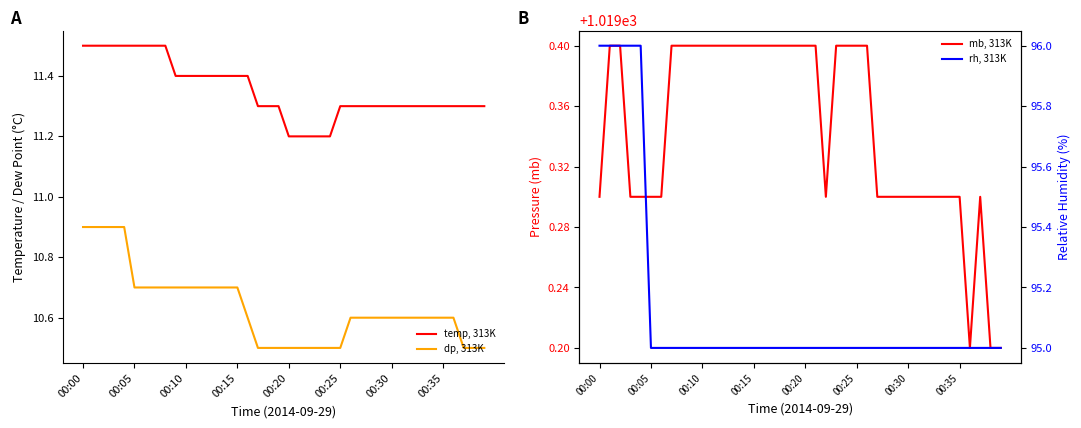

True or false: dp, 313K and temp, 313K cross at least once.

False